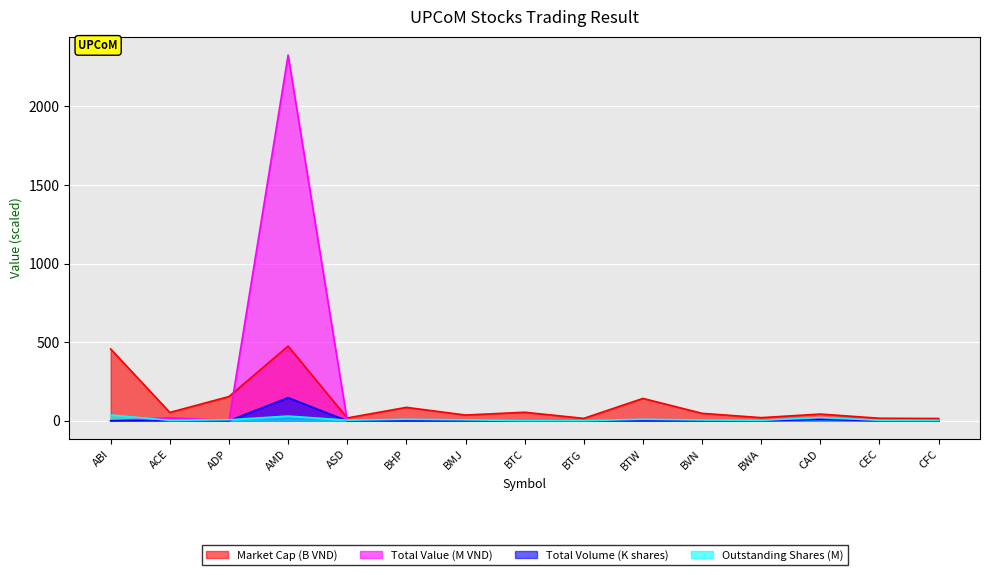

How many lines are shown in the chart?

4